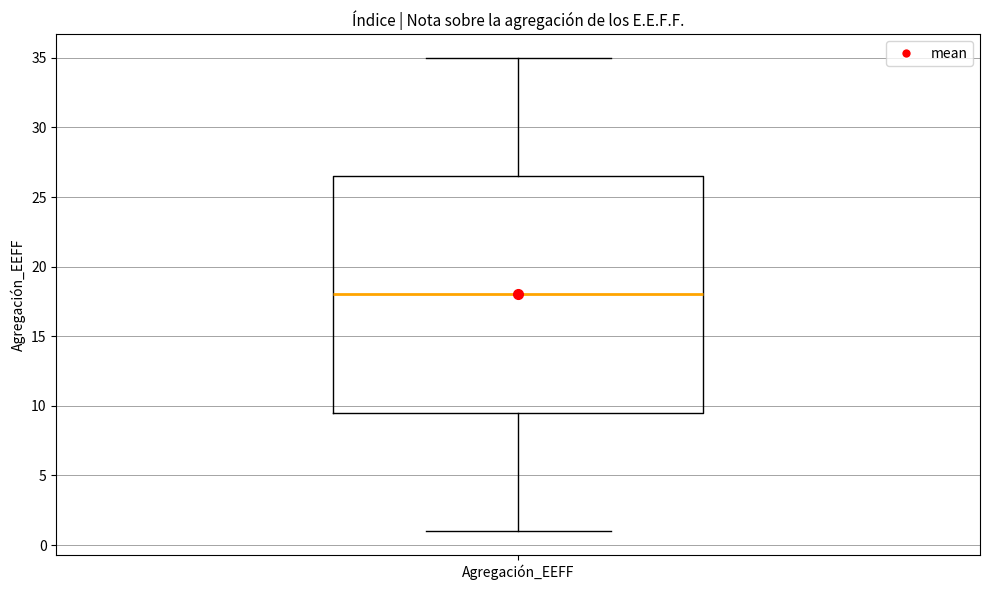

Read this box plot against the y-axis: the position of the median line, the range covered by the box, and the ends of both whiskers. The values are not printed on the chart, so give them approximately, as read against the axis.

median 18.0, box 9.5 to 26.5, whiskers 1.0 to 35.0